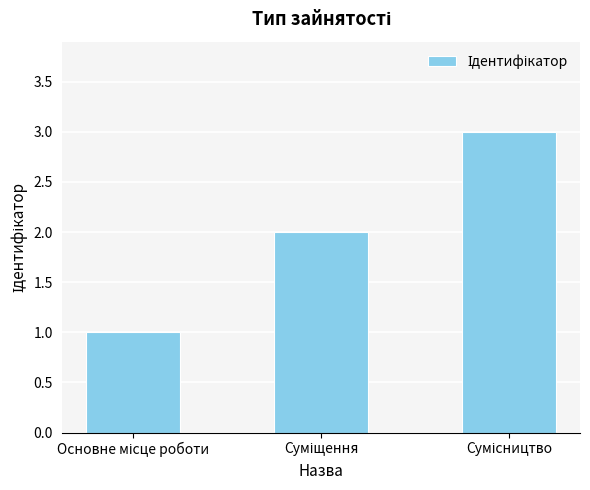

Count the number of categories in the chart.

3